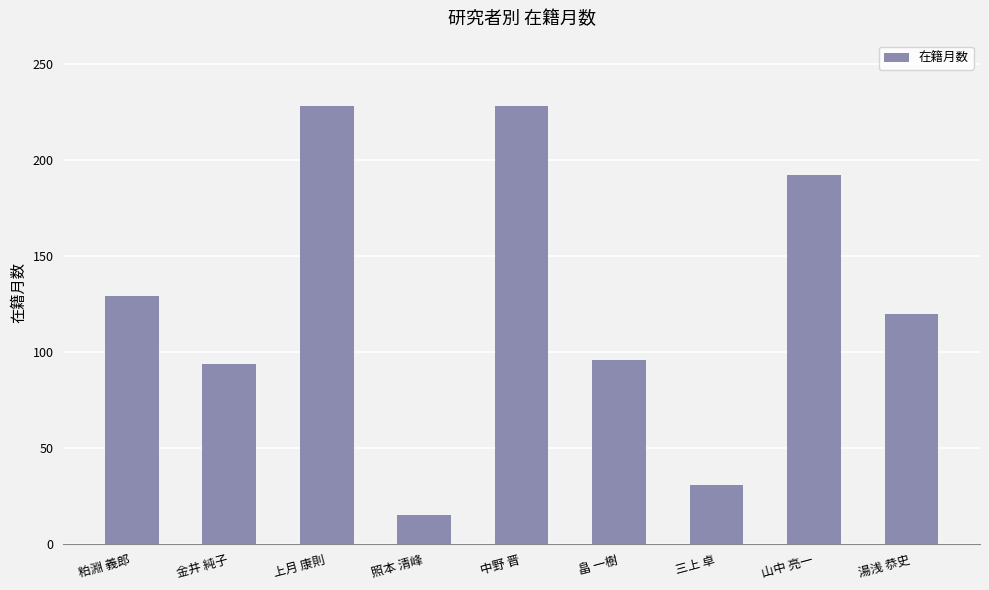

What is the difference between the maximum and minimum values?

213